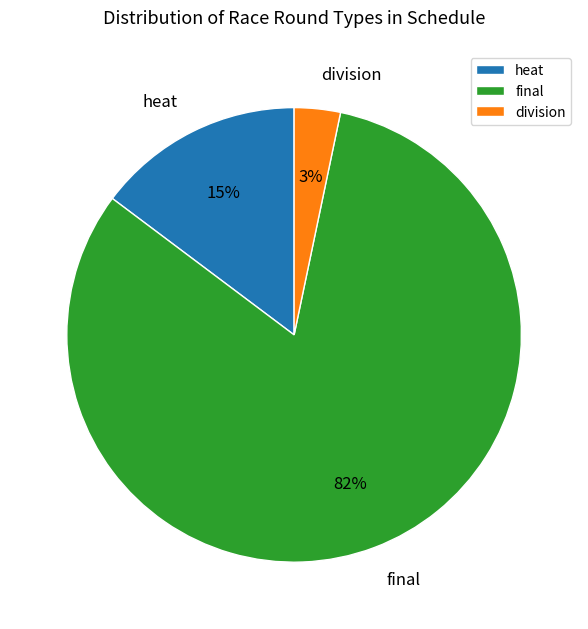

What is the smallest slice in the pie chart?

division